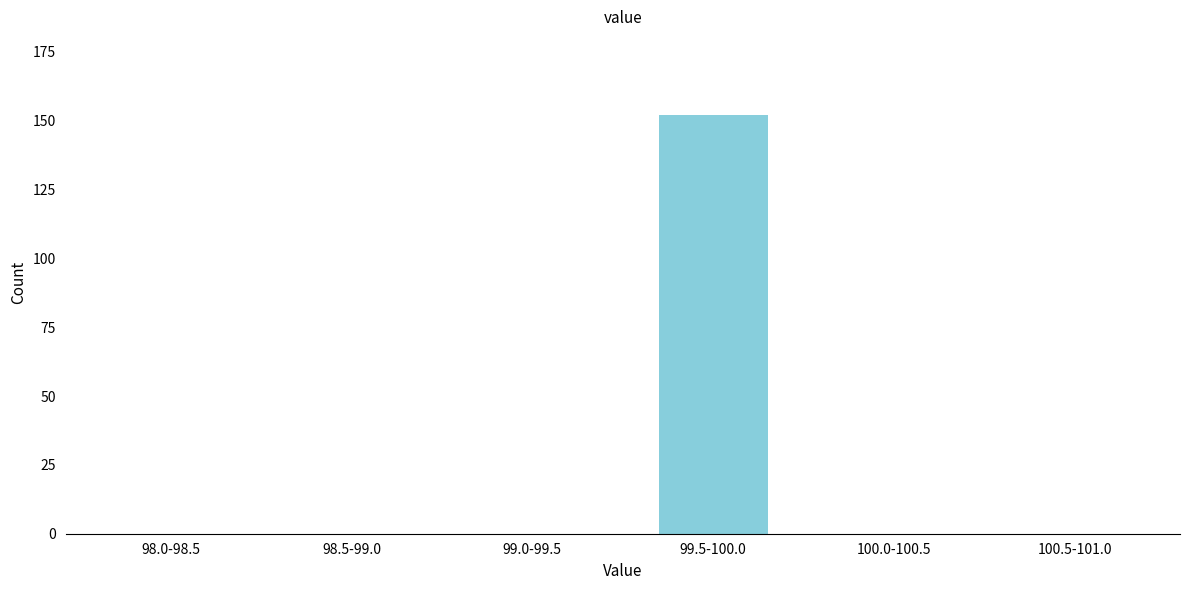

Reading right to left, extract all data points from this chart.

100.5-101.0=0	100.0-100.5=0	99.5-100.0=152	99.0-99.5=0	98.5-99.0=0	98.0-98.5=0